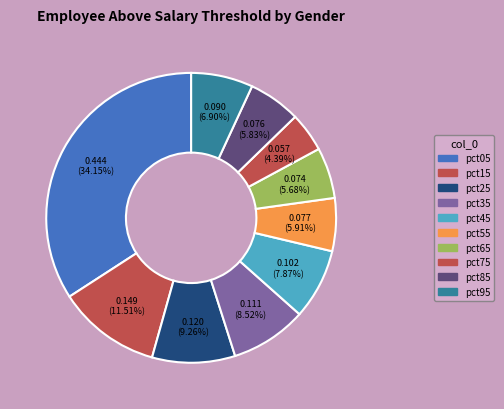

How many slices are in this pie chart?

10